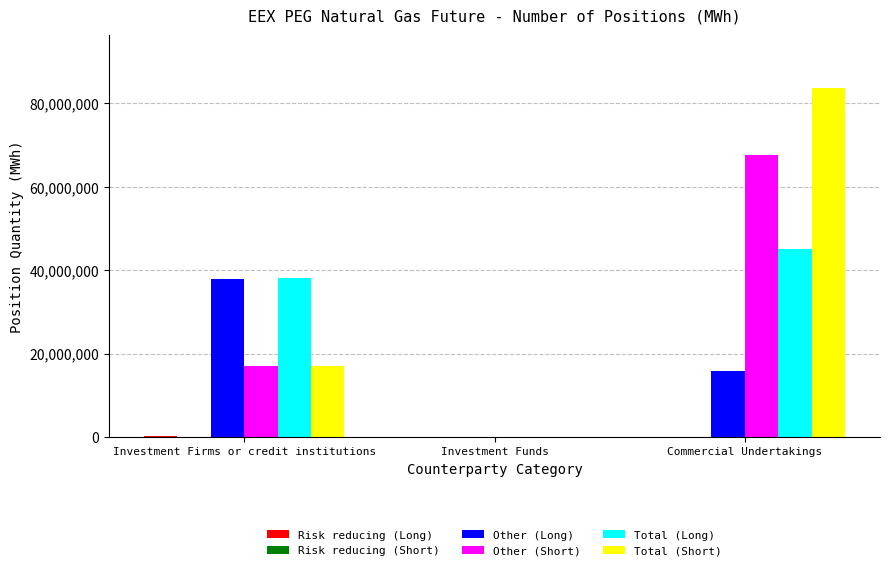

True or false: Other (Long) has a value of 0 at Investment Funds.

True